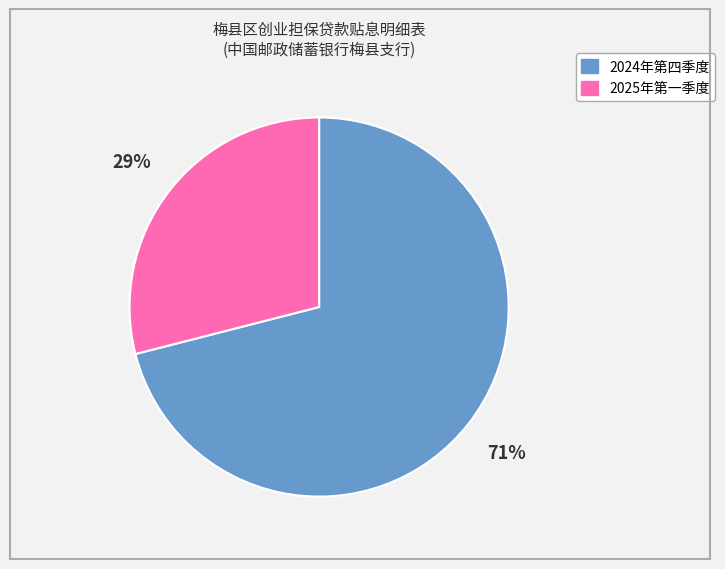

The 2024年第四季度 slice represents 71% of the pie. True or false?

True